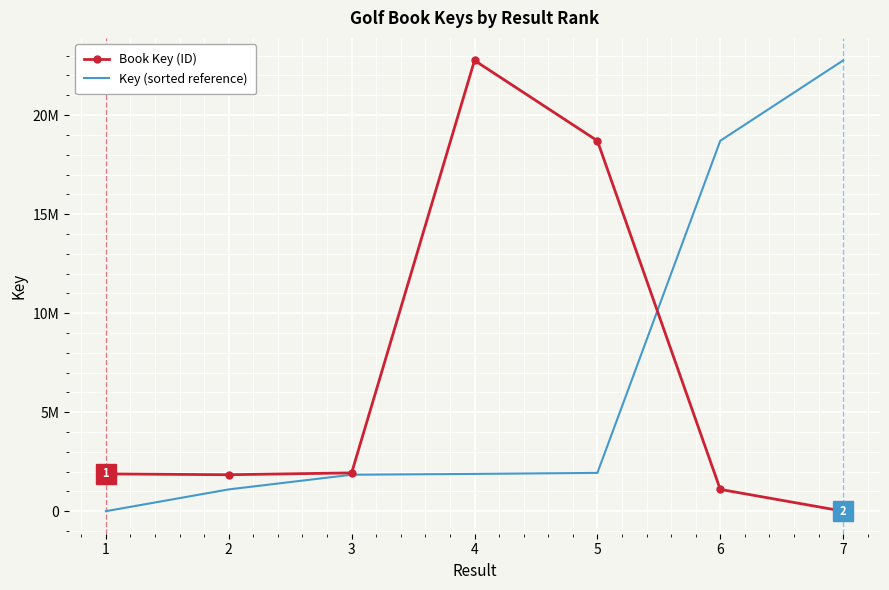

True or false: Key (sorted reference) and Book Key (ID) cross at least once.

True